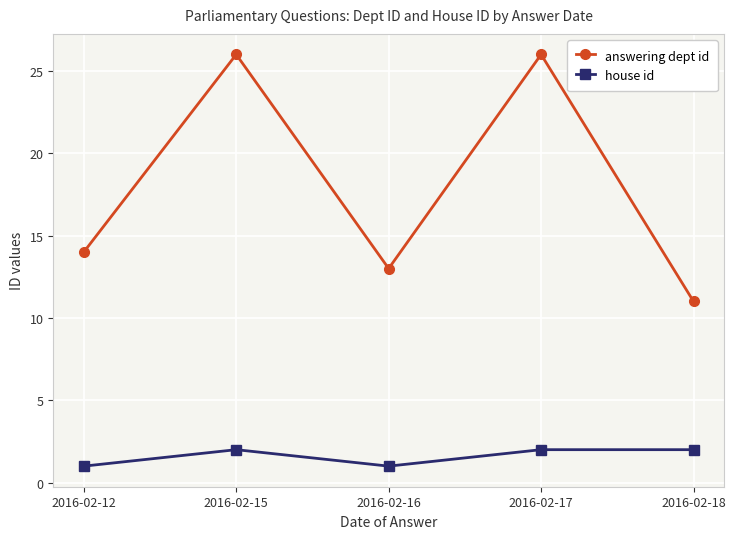

Reading right to left, what are all the values shown in this chart?

answering dept id: 11	26	13	26	14
house id: 2	2	1	2	1